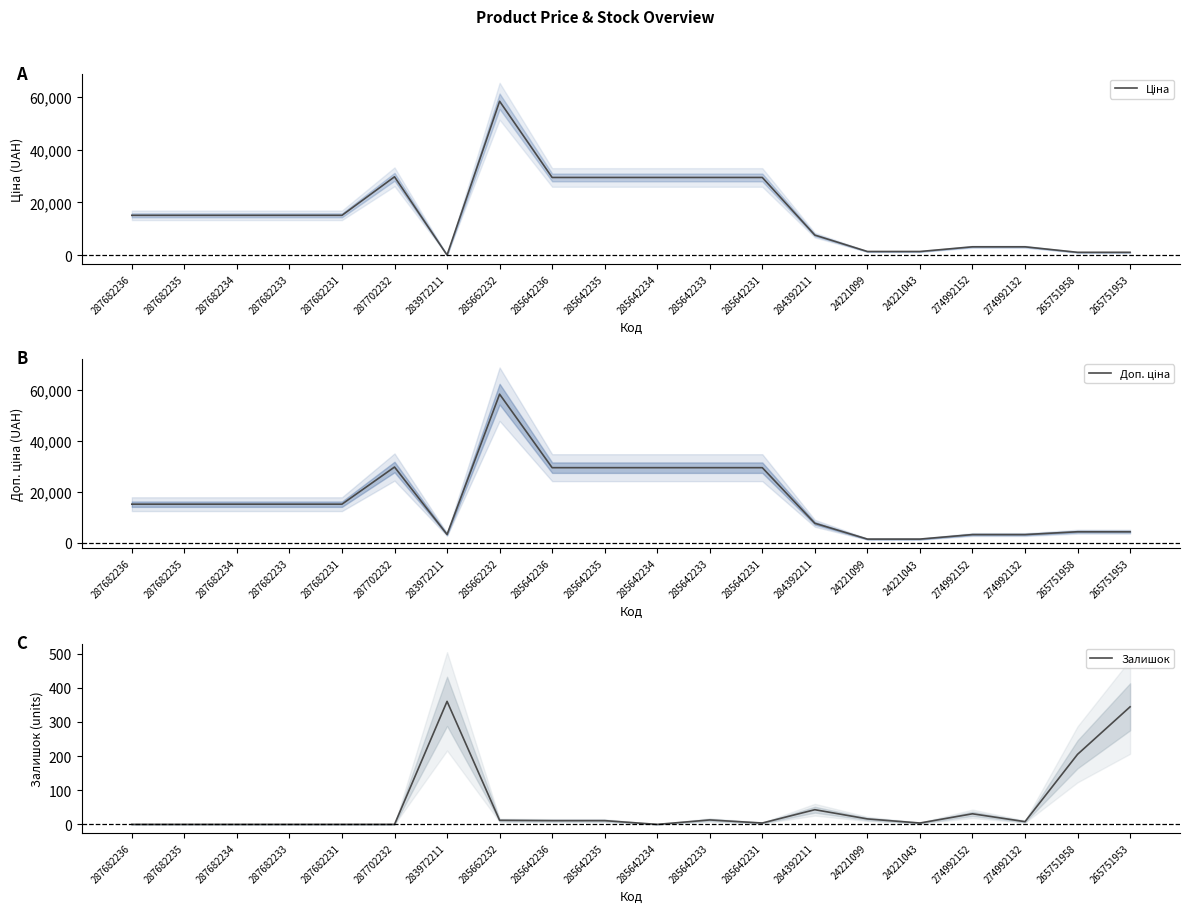

What is the value of the Доп. ціна point at the 14th from the left?

7596.5